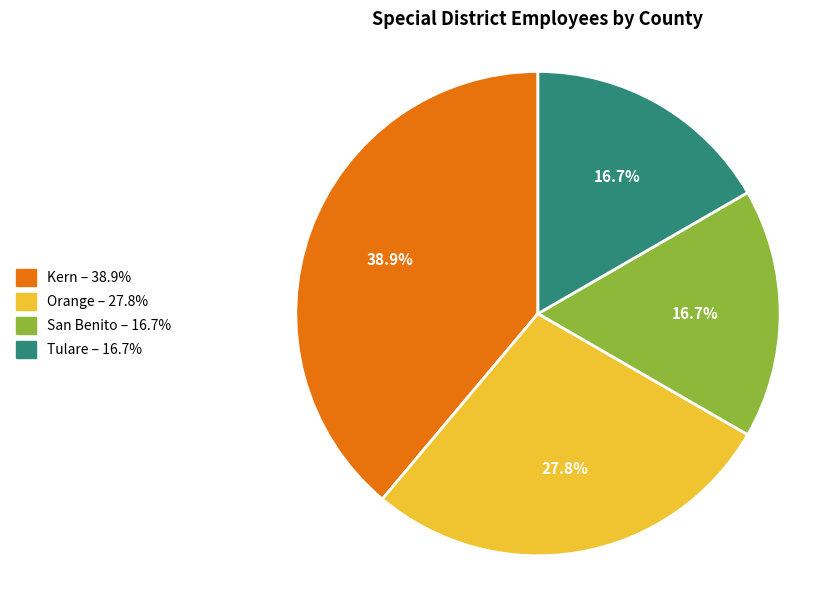

Does Orange account for over 50% of the chart?

No